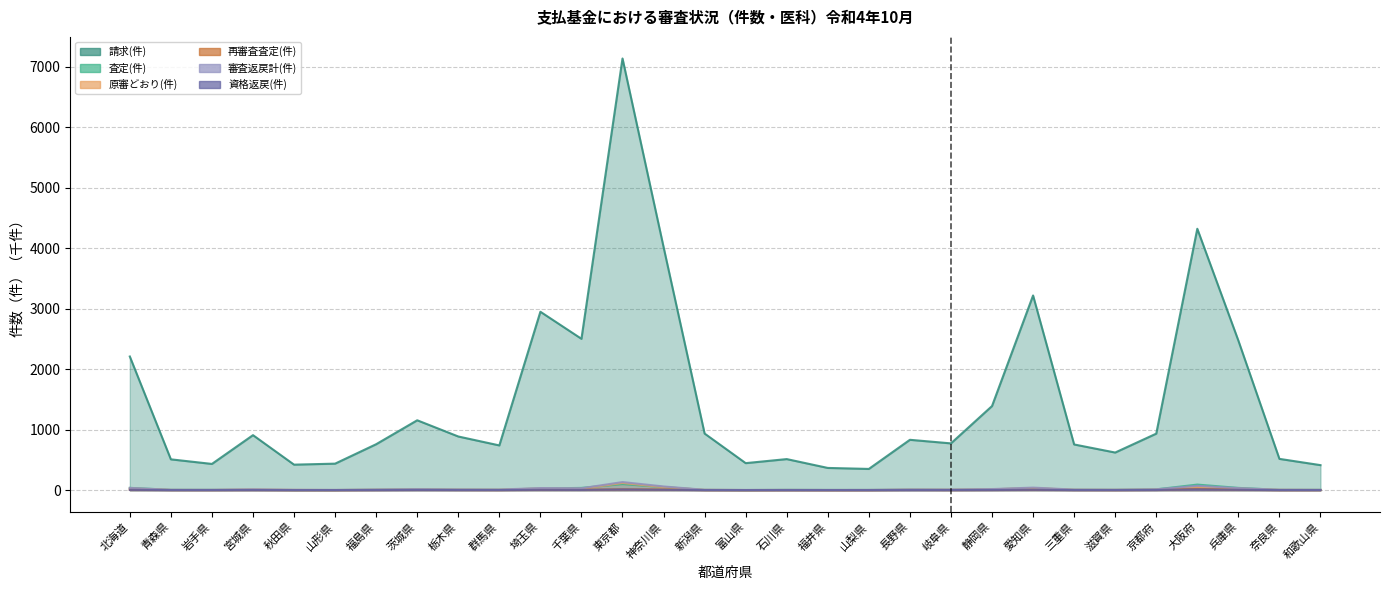

How many interior local peaks does the 審査返戻計(件) series have?

8